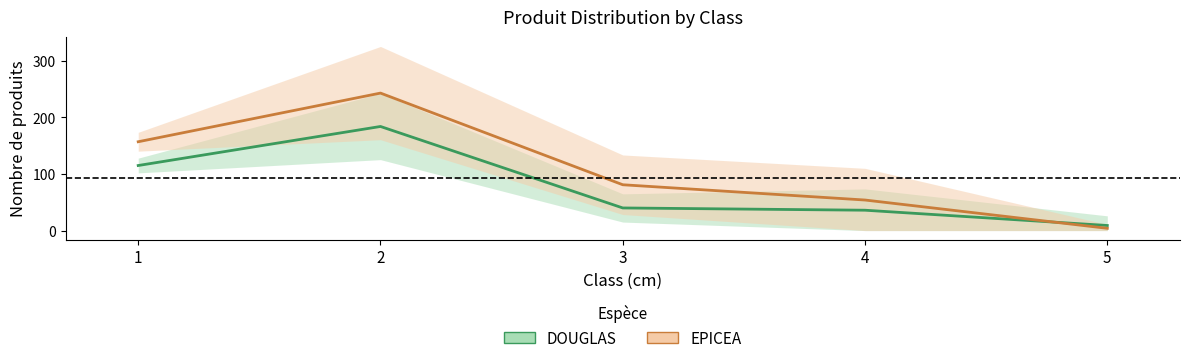

Read the DOUGLAS value at 5, to the nearest 10.

10